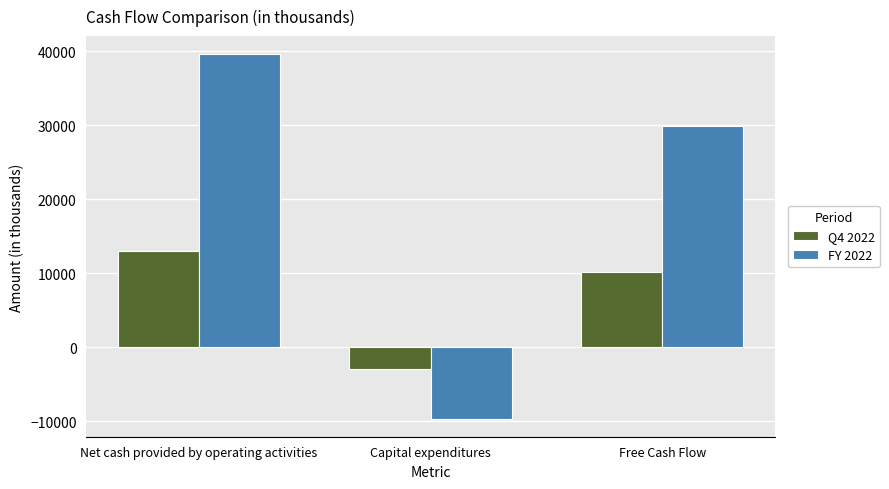

Reading right to left, what are all the values shown in this chart?

Q4 2022: Free Cash Flow=10109	Capital expenditures=-2927	Net cash provided by operating activities=13036
FY 2022: Free Cash Flow=29922	Capital expenditures=-9648	Net cash provided by operating activities=39570